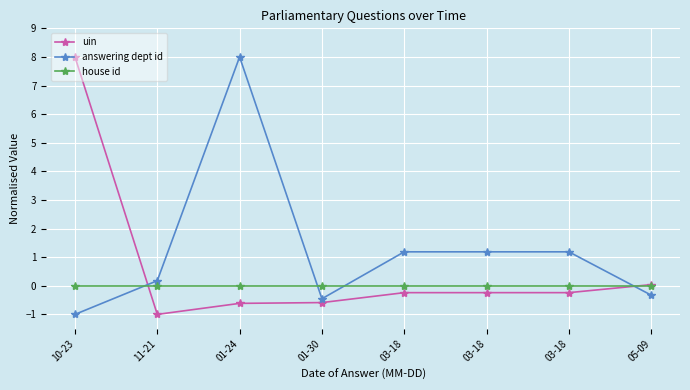

How many lines are shown in the chart?

3